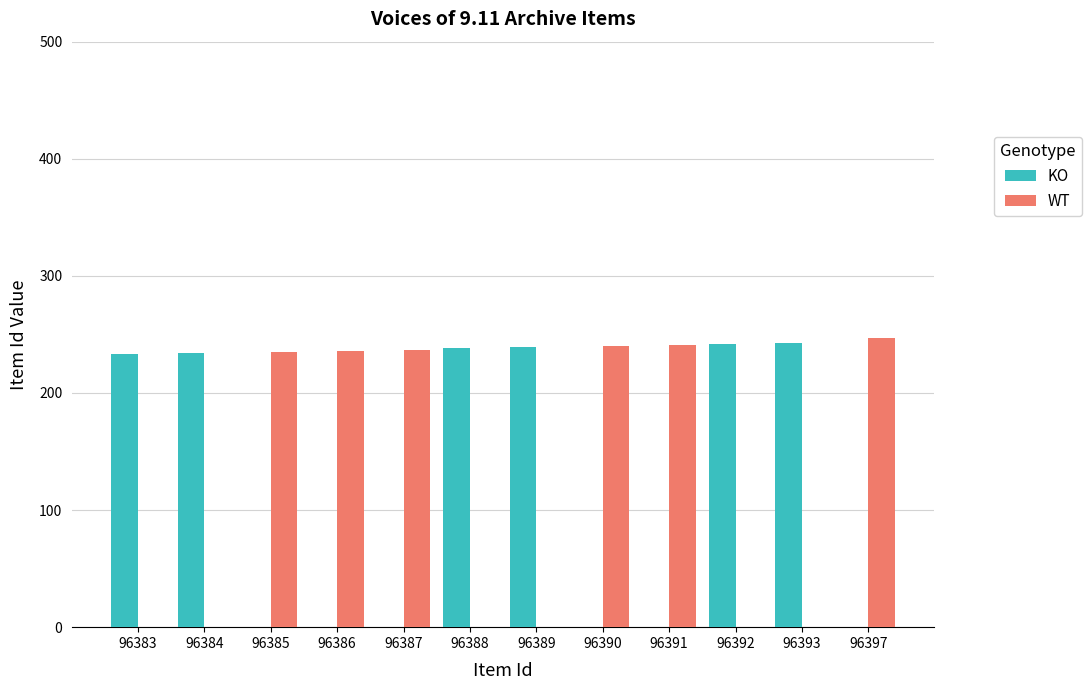

What is the maximum value shown in the chart?

247